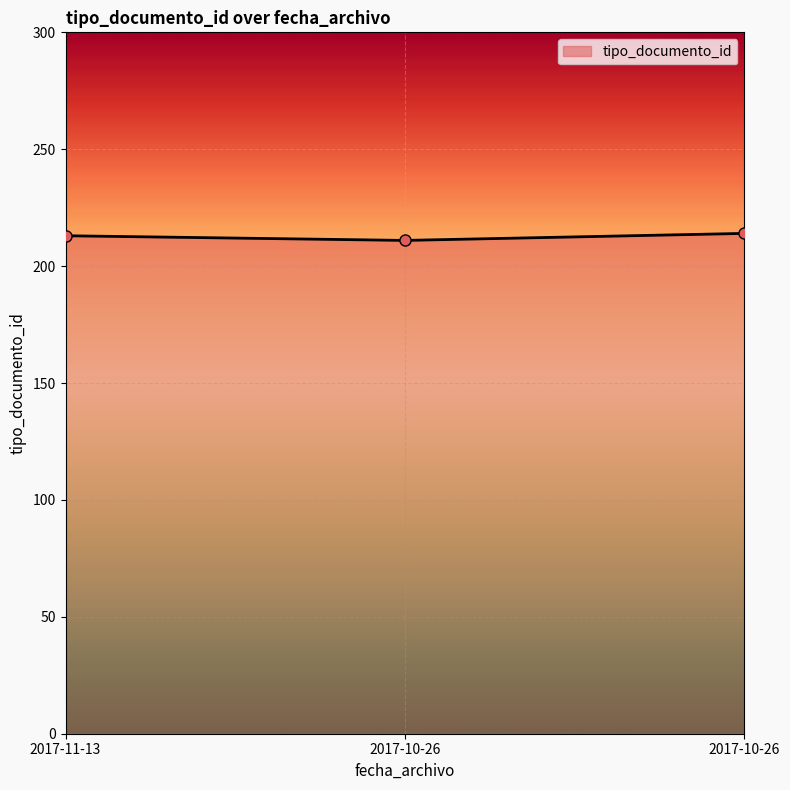

At which category does the chart reach its peak across all series?

2017-10-26